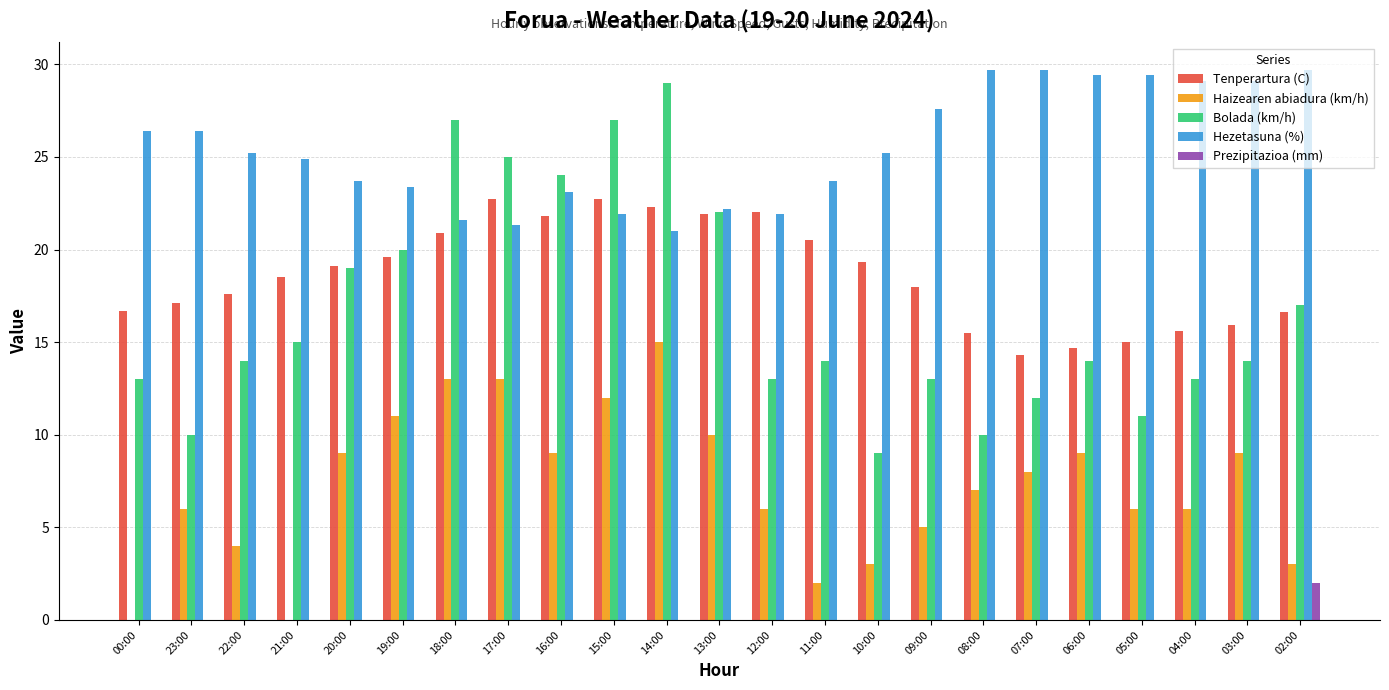

How many series are shown in this chart?

5